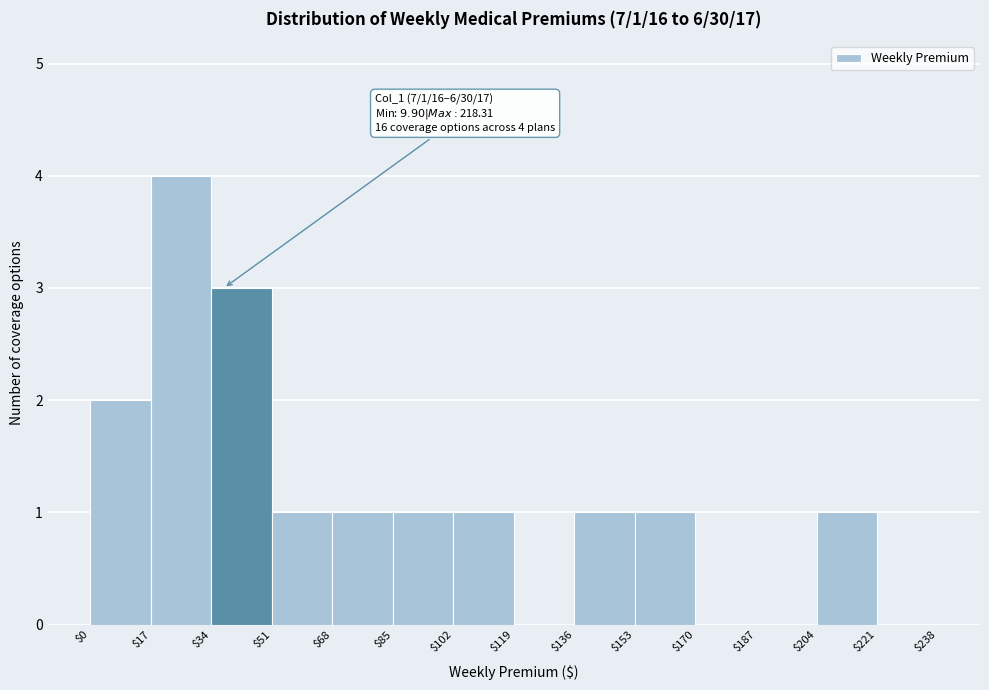

Which range on the x-axis has the tallest bar?

$17 to $34